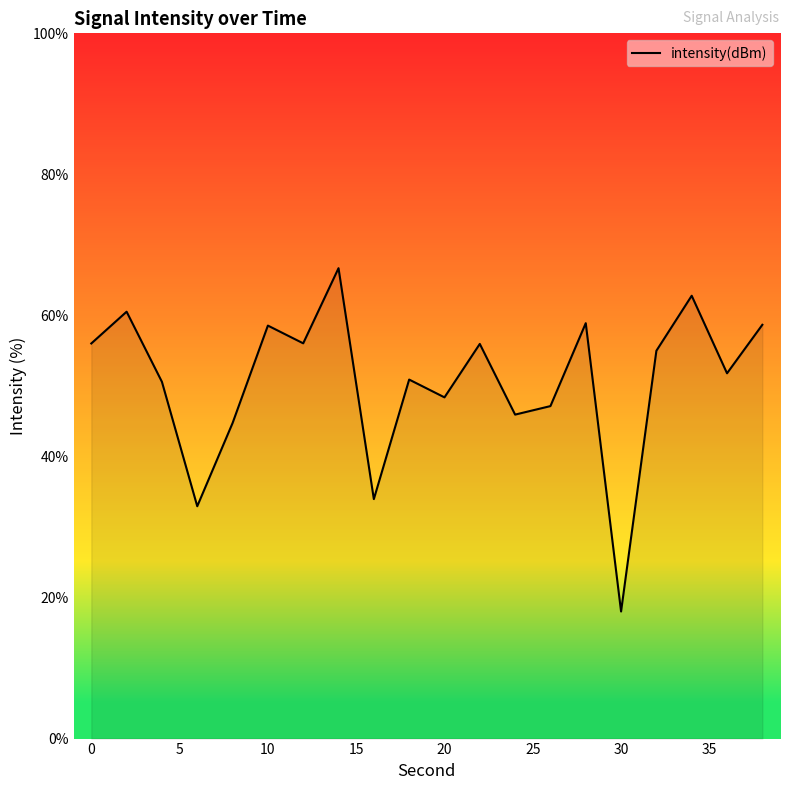

What is the greatest value displayed?

66.7